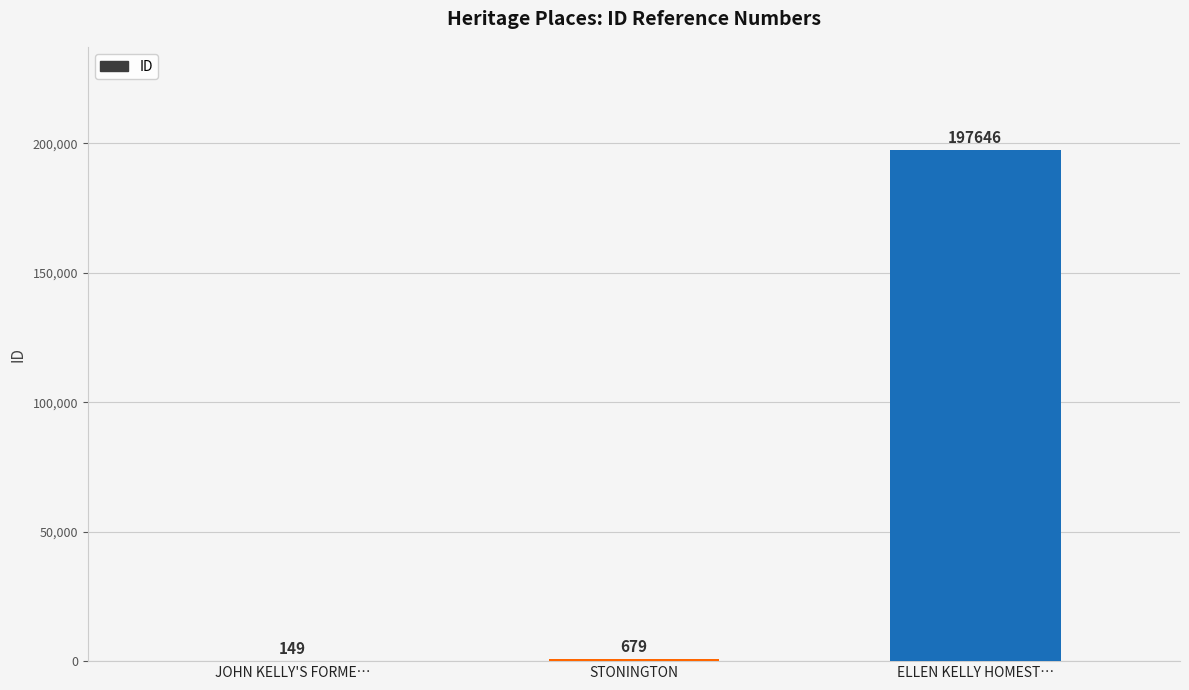

True or false: the data shows 149 at JOHN KELLY'S FORME….

True